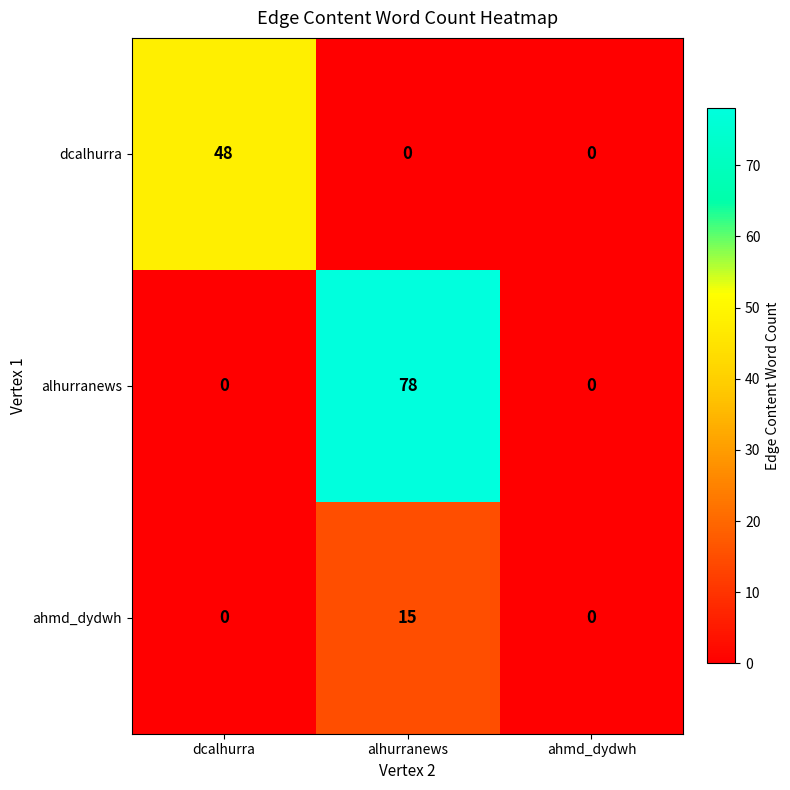

Count the dcalhurra values in the range 0 to 48.

3